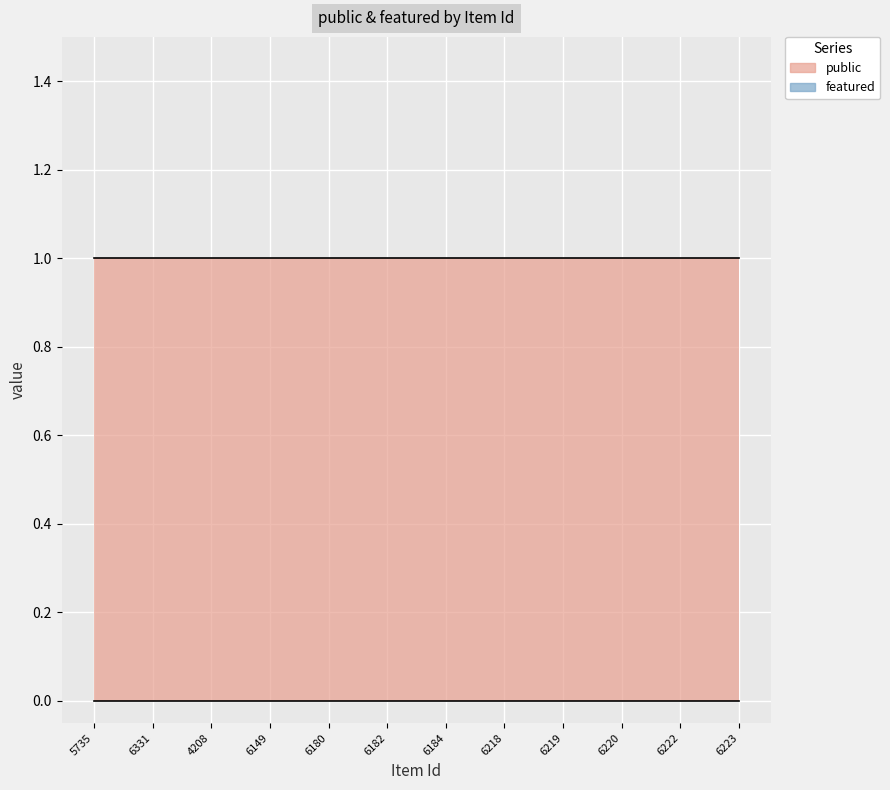

Which series has the largest total across all categories?

public